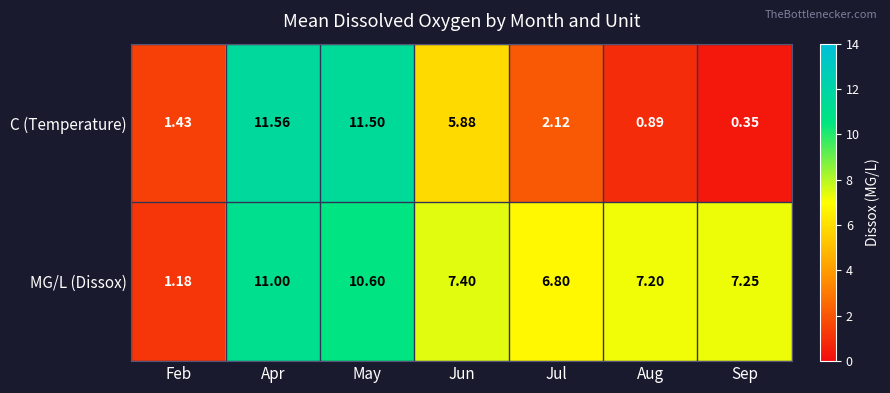

What is the total value across all series at Feb?

2.6